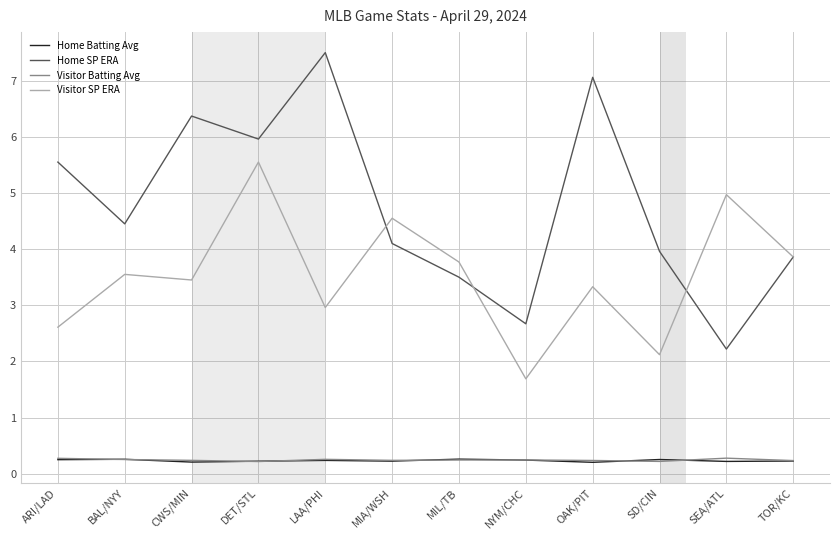

In Home Batting Avg, how many points are higher than both neighbors (excluding endpoints)?

4